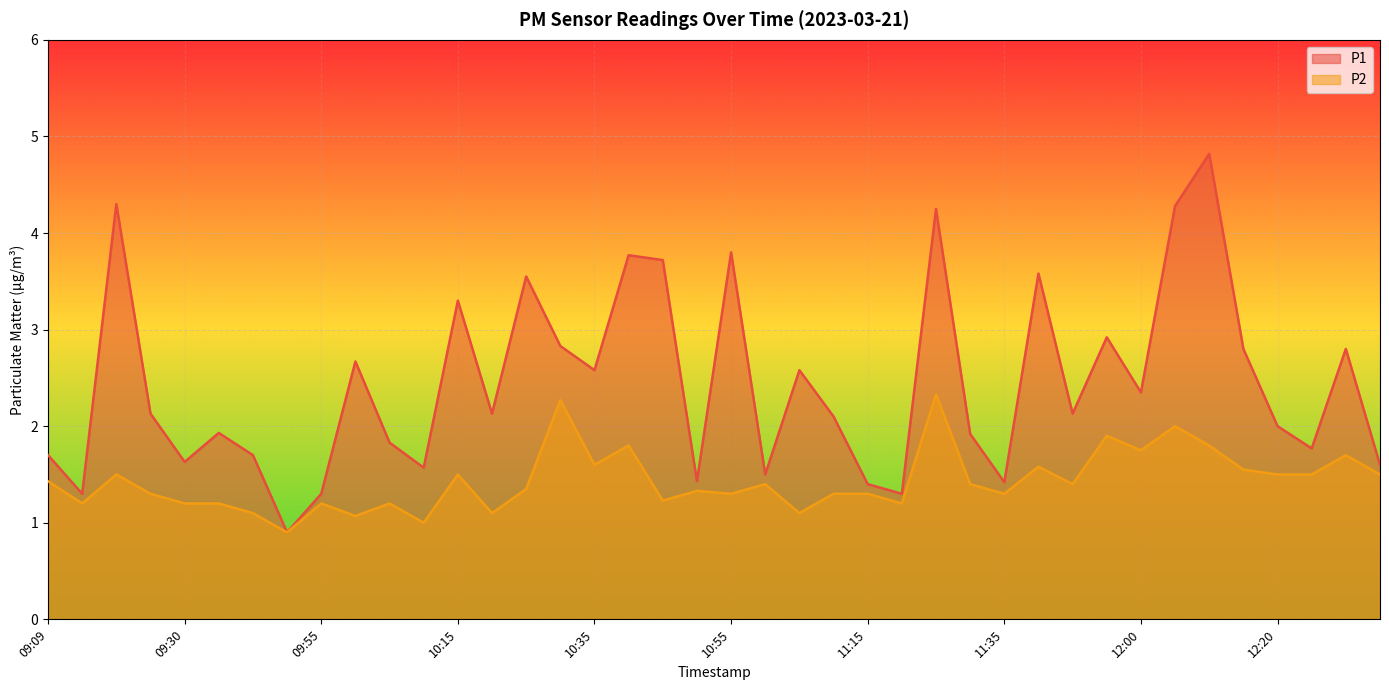

What is the average value of the P2 series?

1.4